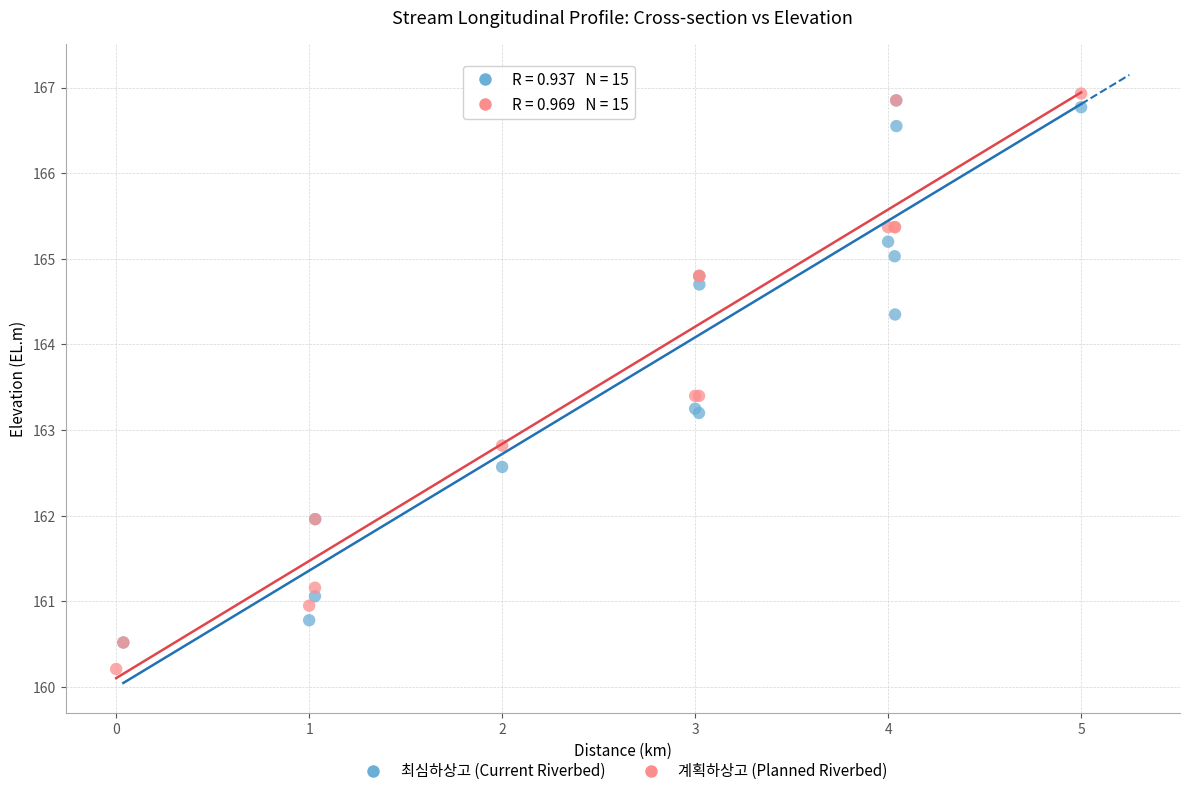

Which series has the largest Y range (max minus min)?

계획하상고 (Planned Riverbed)